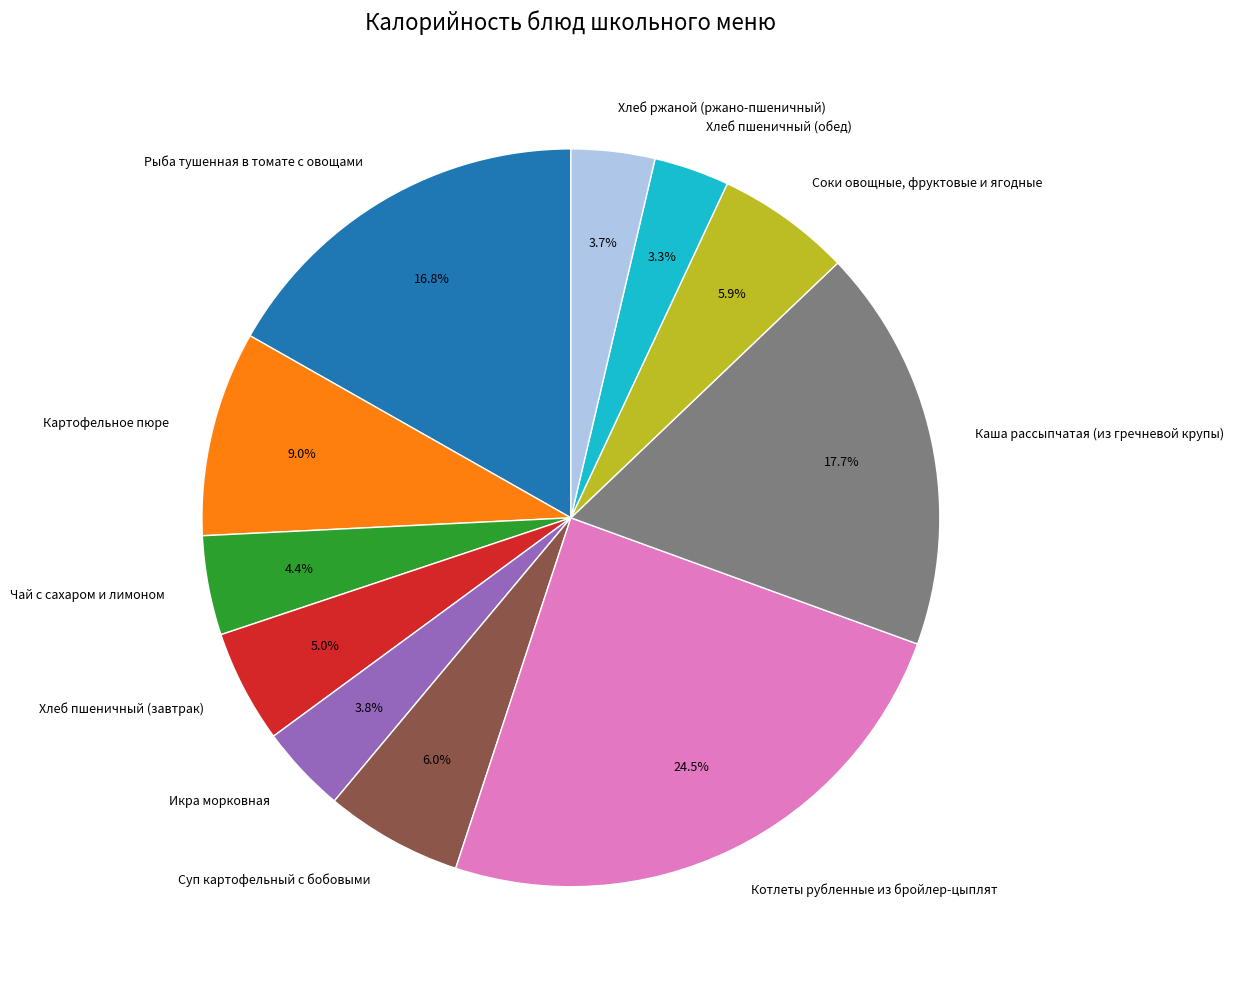

Between Икра морковная and Картофельное пюре, which is larger?

Картофельное пюре